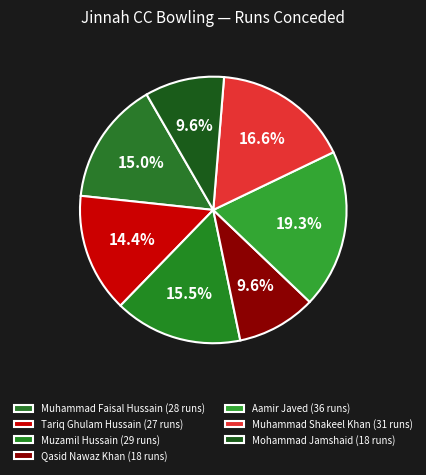

To the nearest percent, what portion does Muhammad Shakeel Khan represent?

17%